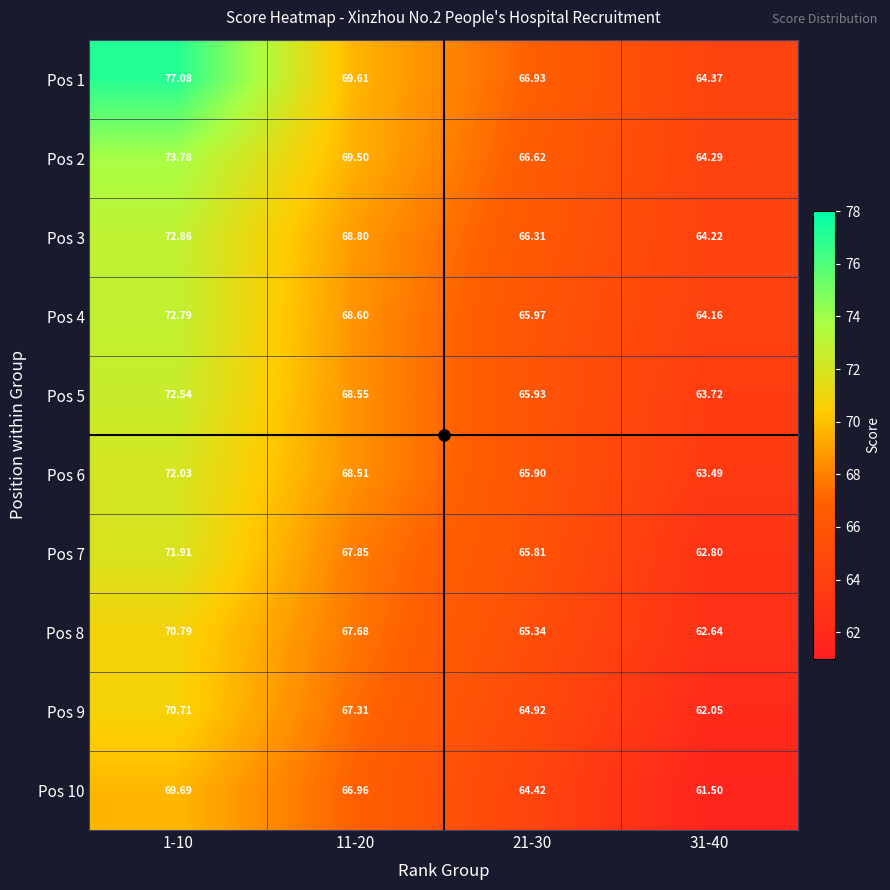

Count the number of data series in this chart.

10